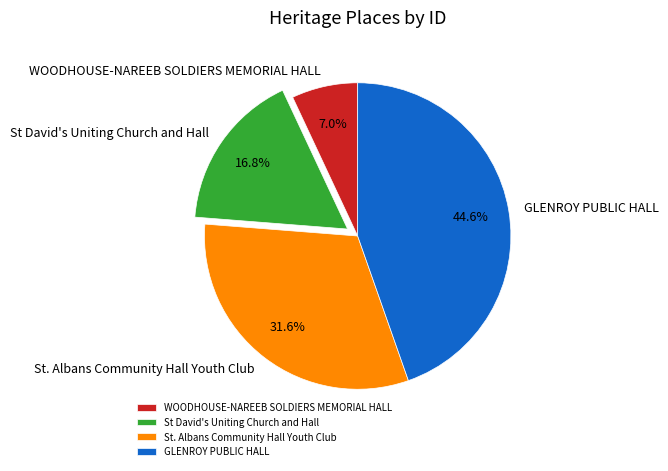

Rank the categories by value from lowest to highest.

WOODHOUSE-NAREEB SOLDIERS MEMORIAL HALL, St David's Uniting Church and Hall, St. Albans Community Hall Youth Club, GLENROY PUBLIC HALL